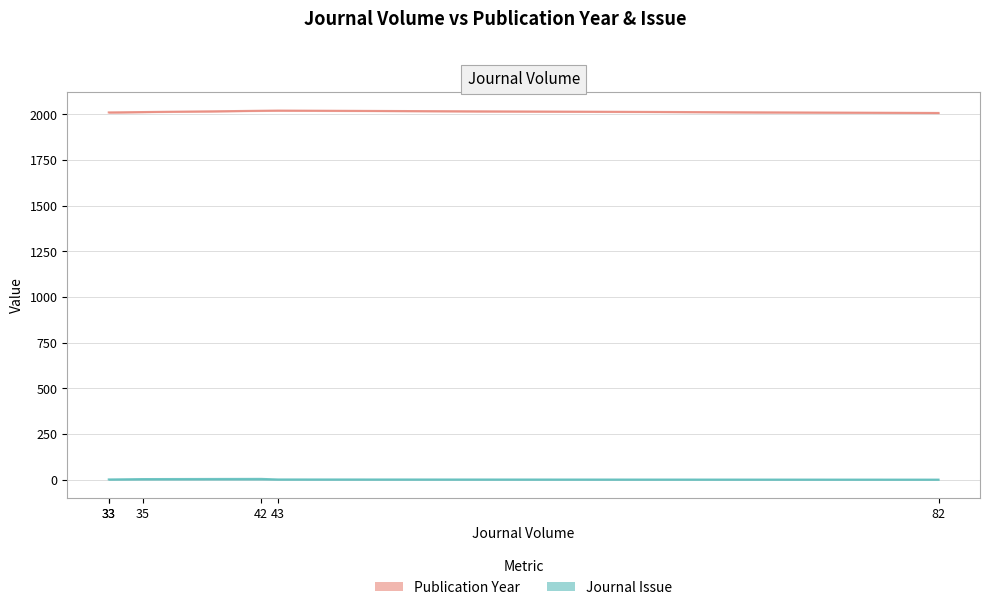

How many data points does each series have?

6